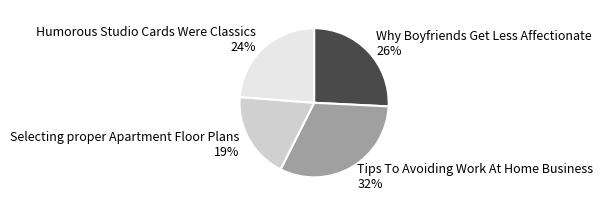

Which slice is the smallest?

Selecting proper Apartment Floor Plans